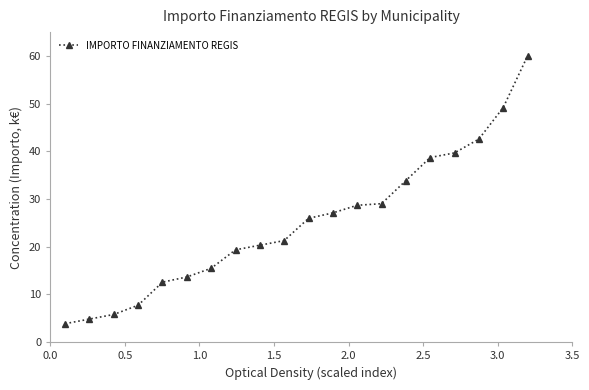

What is the greatest value displayed?

60.0